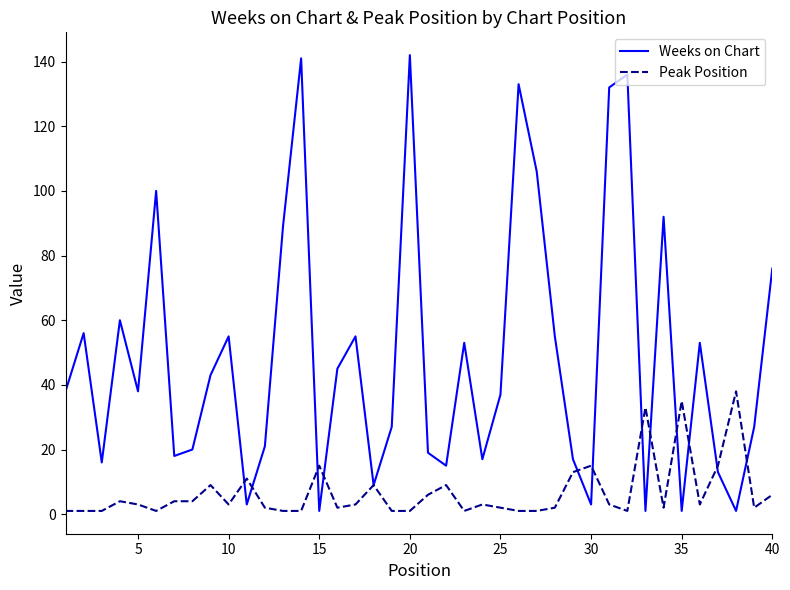

Which series has the largest total across all categories?

Weeks on Chart